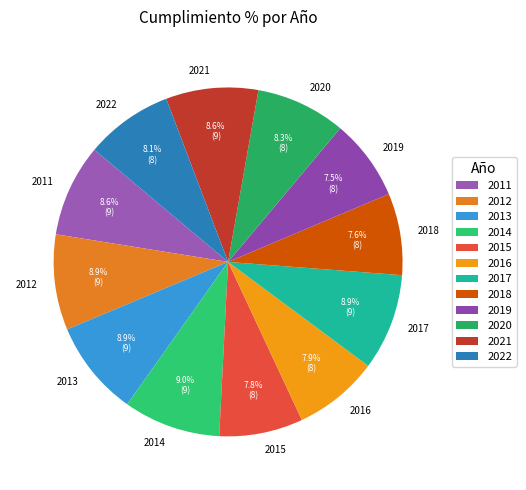

What is the ratio of the value at 2020 to the value at 2021?

1.0